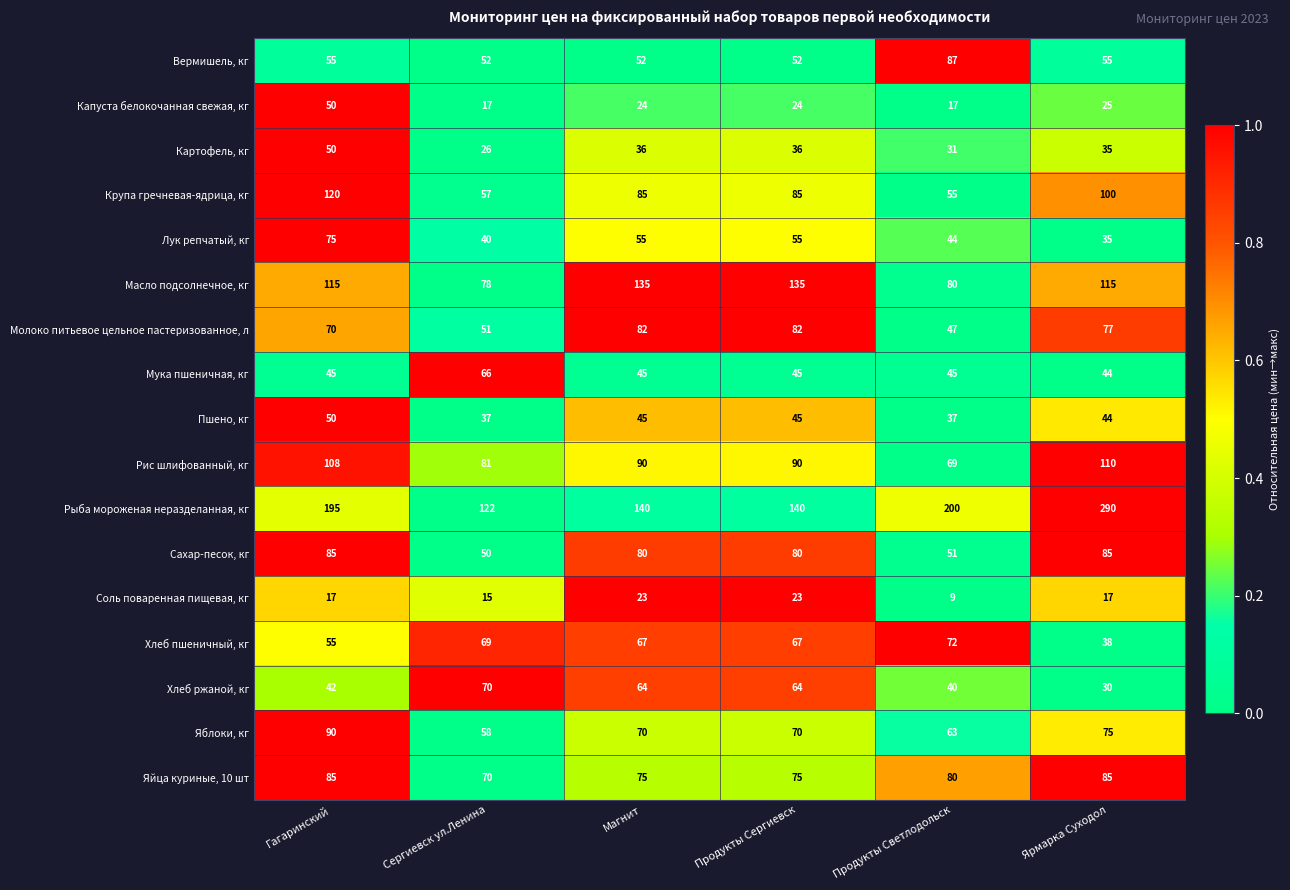

What is the maximum value for Крупа гречневая-ядрица, кг?

120